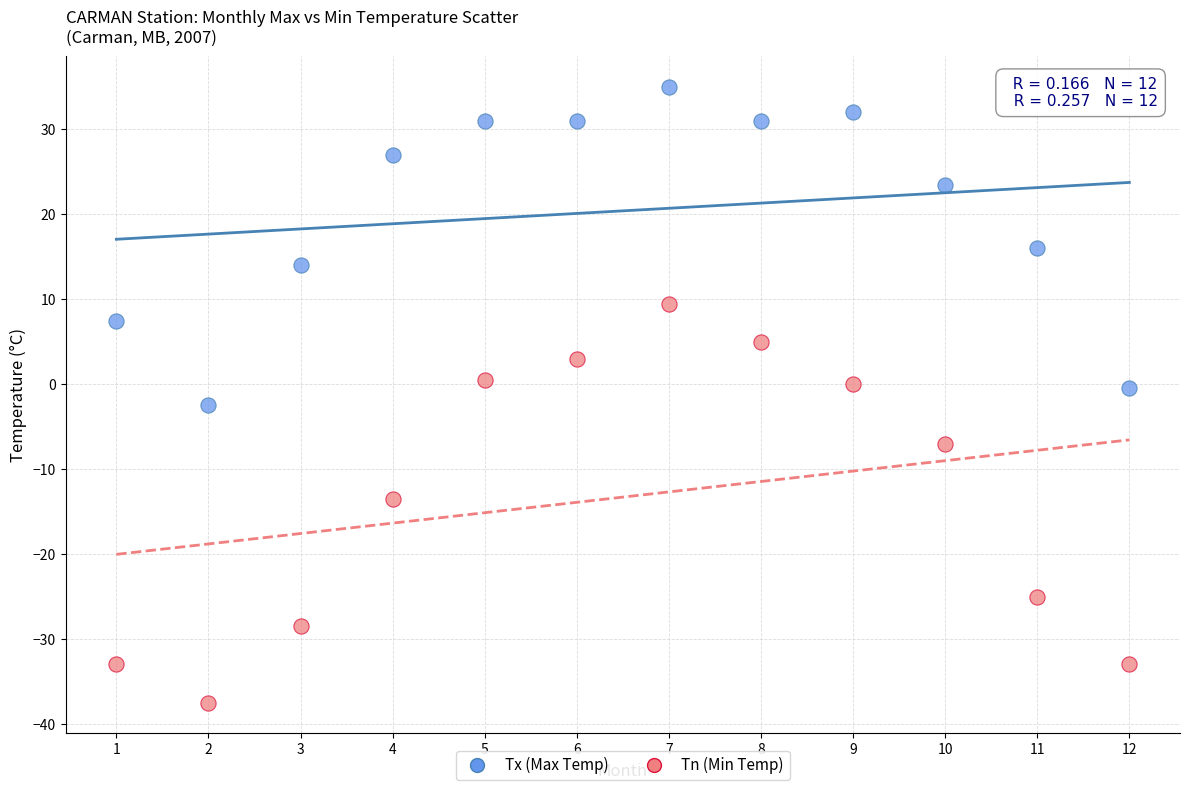

What is the X range (max minus min) for the scatter plot?

11.0